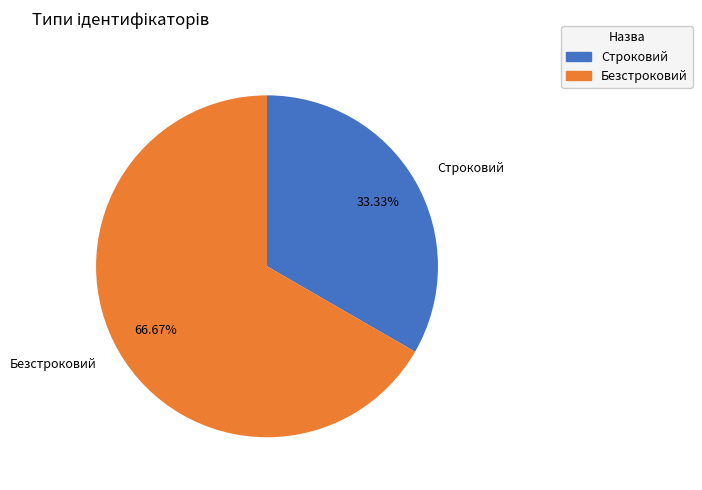

To the nearest percent, what is the combined percentage of Строковий and Безстроковий?

100%